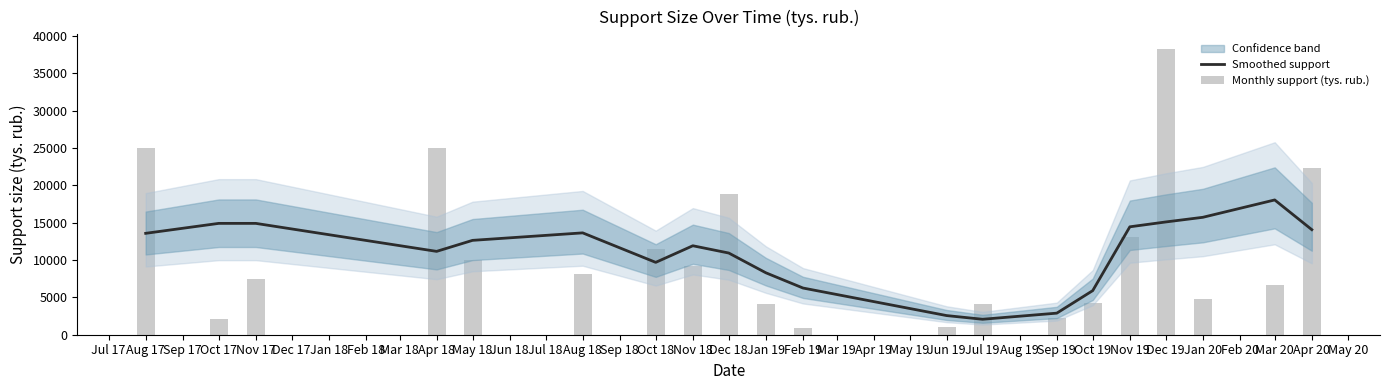

Between Oct 19 and May 18, which is larger?

May 18